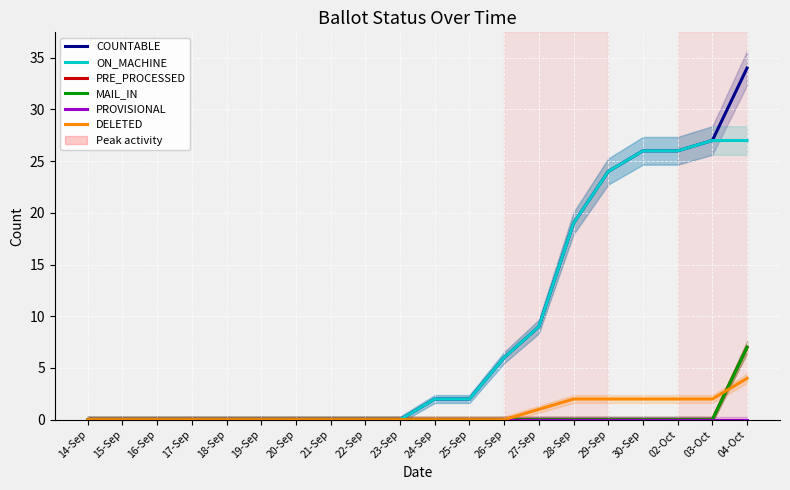

Is it true that ON_MACHINE equals 26 at 02-Oct?

True